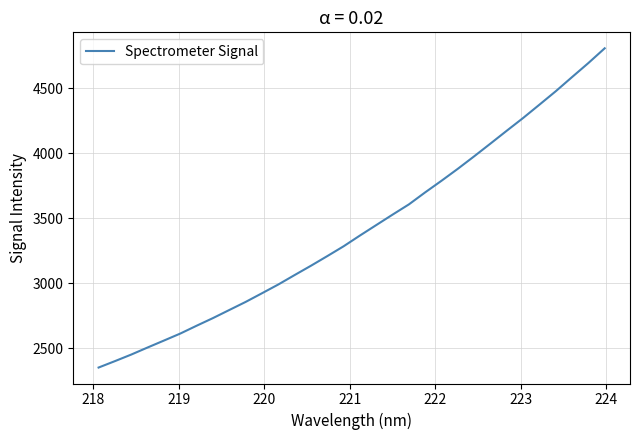

Reading left to right, what are all the values shown in this chart?

2350.3	2399.7	2450.3	2504.7	2558.1	2612.0	2672.2	2731.0	2793.3	2855.4	2922.1	2989.6	3062.3	3134.0	3208.1	3283.8	3366.6	3447.0	3527.5	3606.2	3699.1	3788.3	3880.4	3976.3	4074.5	4173.5	4271.3	4373.8	4477.1	4586.1	4694.1	4807.4